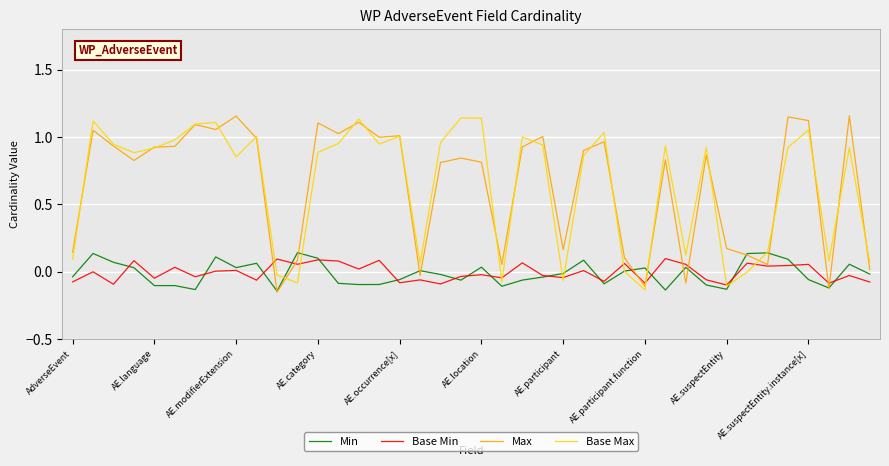

List the labels in order of Min value, largest first.

11, 34, AE.language, 33, AE.participant.function, 12, 35, 25, AE.modifierExtension, AE.suspectEntity.instance[x], 38, 20, 30, AE.suspectEntity, AE.category, 28, 17, 27, 24, 39, 18, AdverseEvent, 23, 36, 16, 22, 19, 13, 26, 15, 14, 31, AE.occurrence[x], AE.location, 21, 37, 32, AE.participant, 29, 10